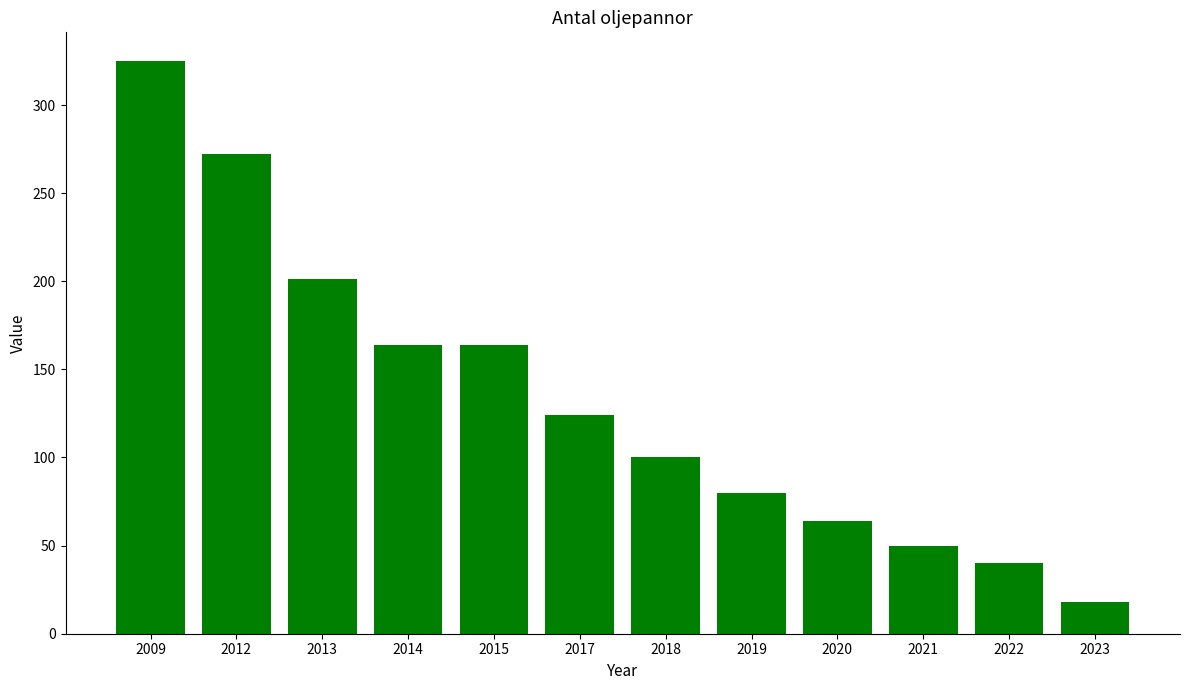

At which category does the chart reach its peak across all series?

2009